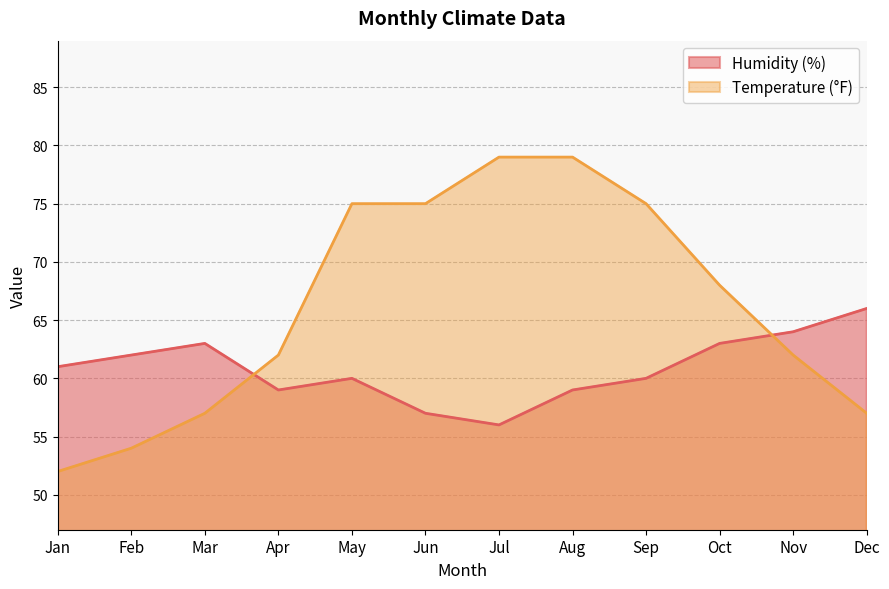

The value of Temperature (°F) at Oct is 68. True or false?

True